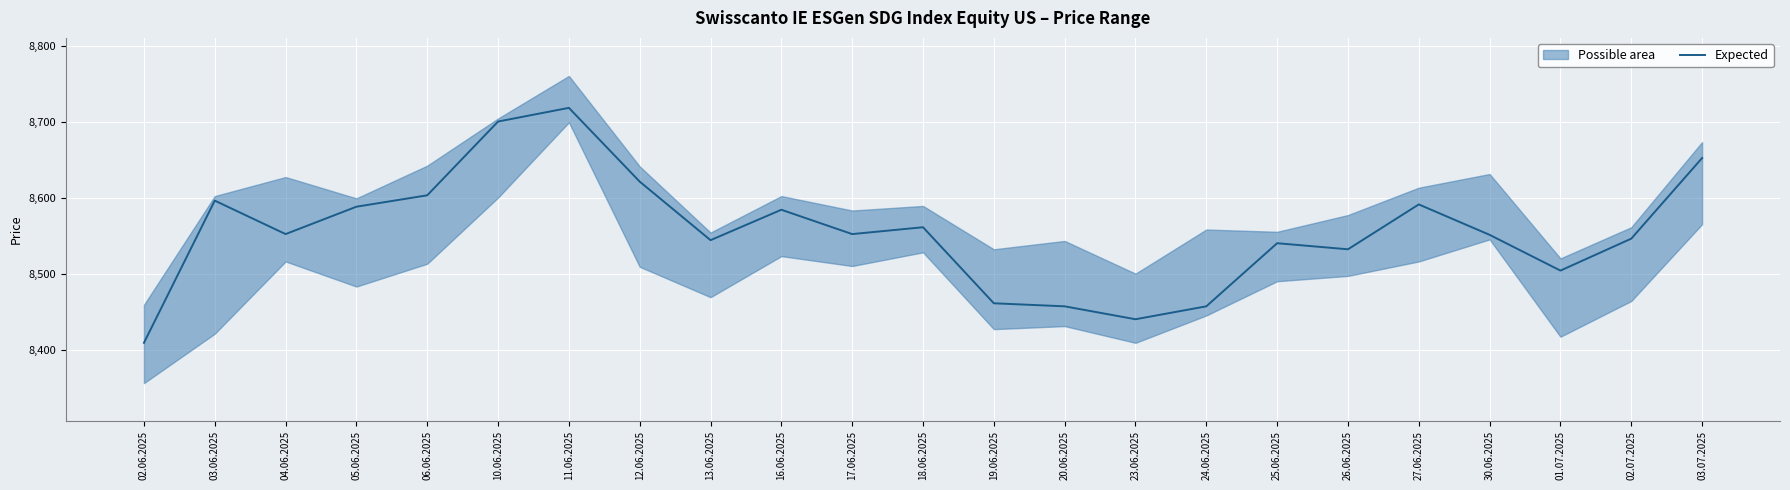

How many points are higher than both their immediate neighbors (excluding endpoints)?

6